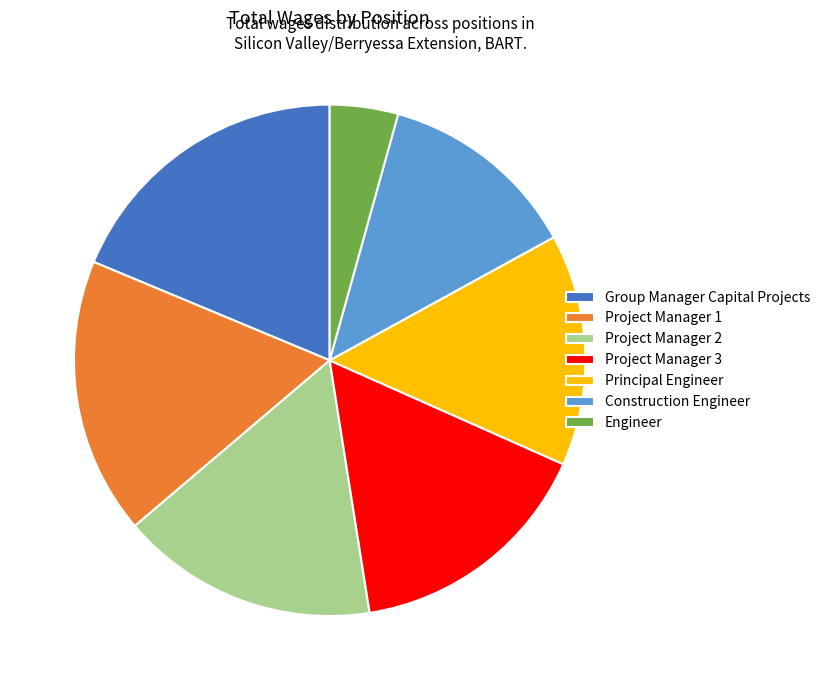

Approximately how many times larger is the value at Engineer compared to Group Manager Capital Projects?

0.2